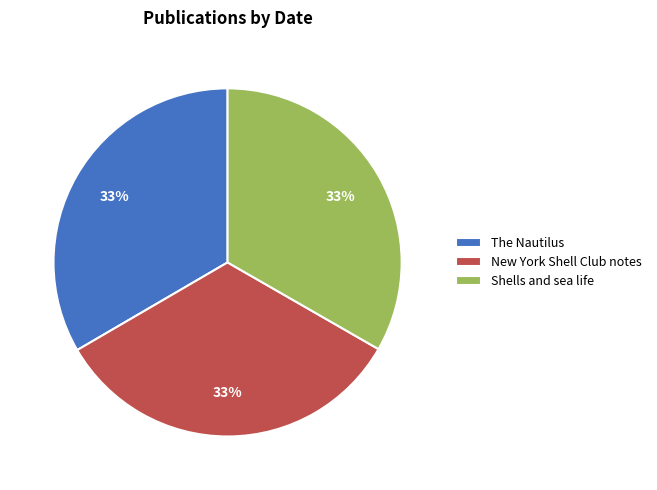

True or false: New York Shell Club notes accounts for 45% of the total.

False